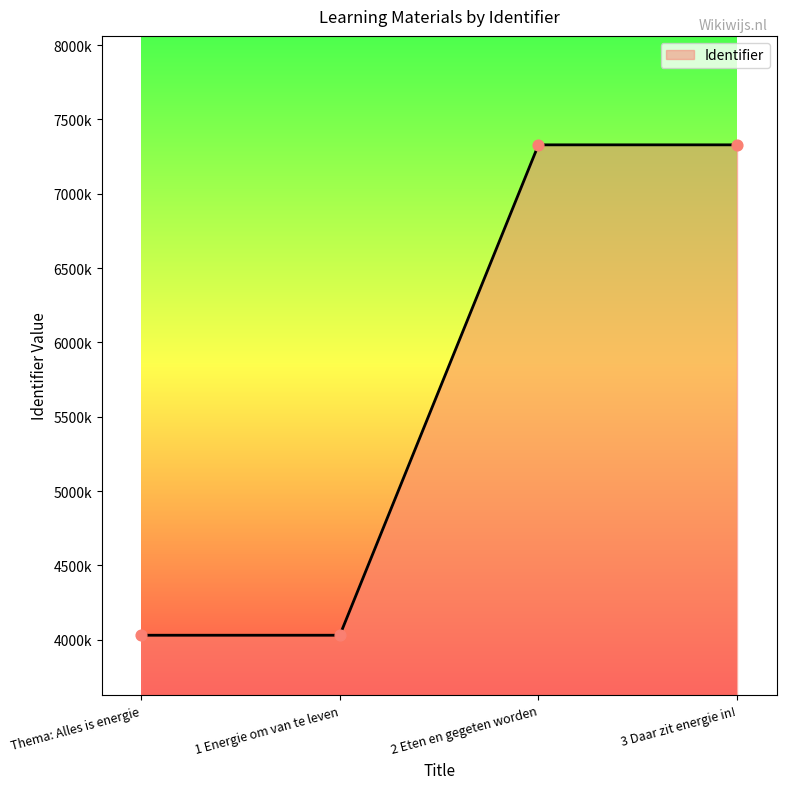

Approximately how many times larger is the value at 3 Daar zit energie in! compared to 1 Energie om van te leven?

1.8